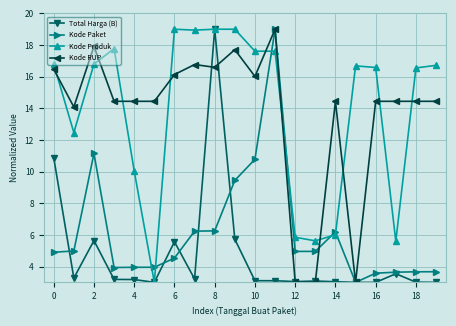

What is the value of the Kode Paket point at the 16th from the left?

3.0